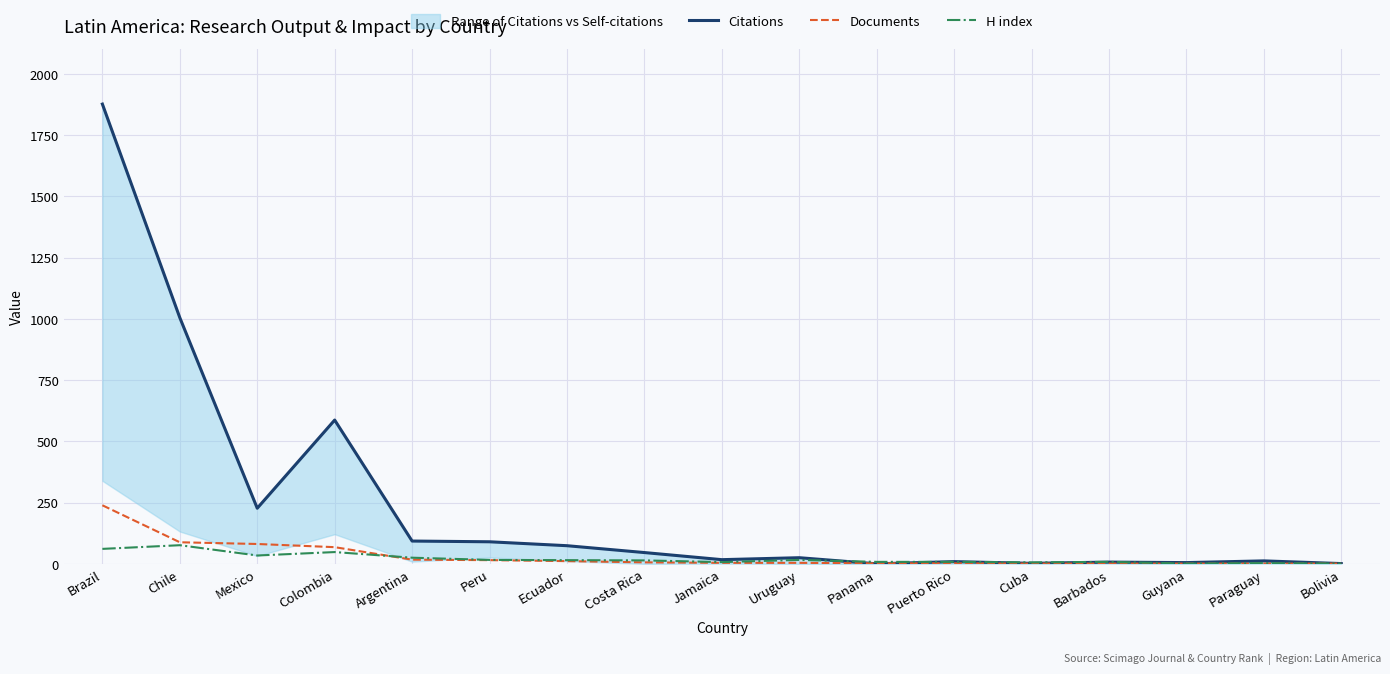

What is the total value across all series at Cuba?

9